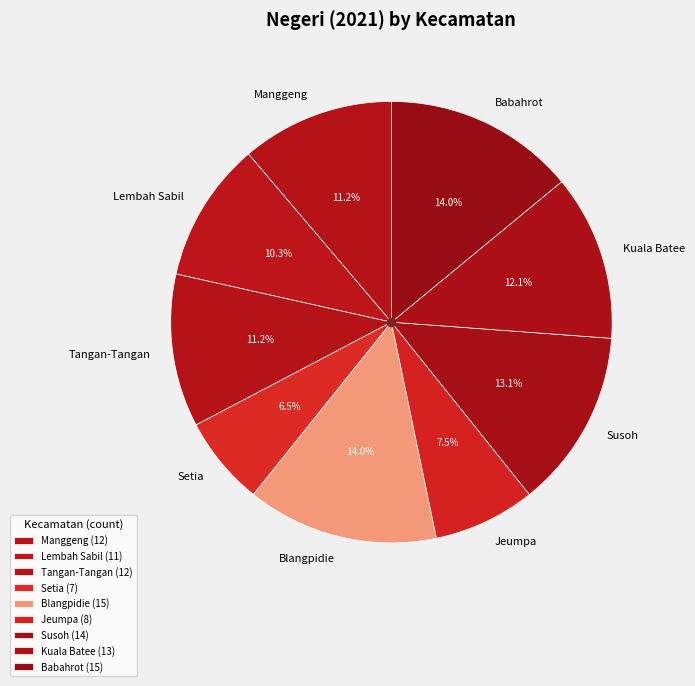

How many segments does this pie chart have?

9